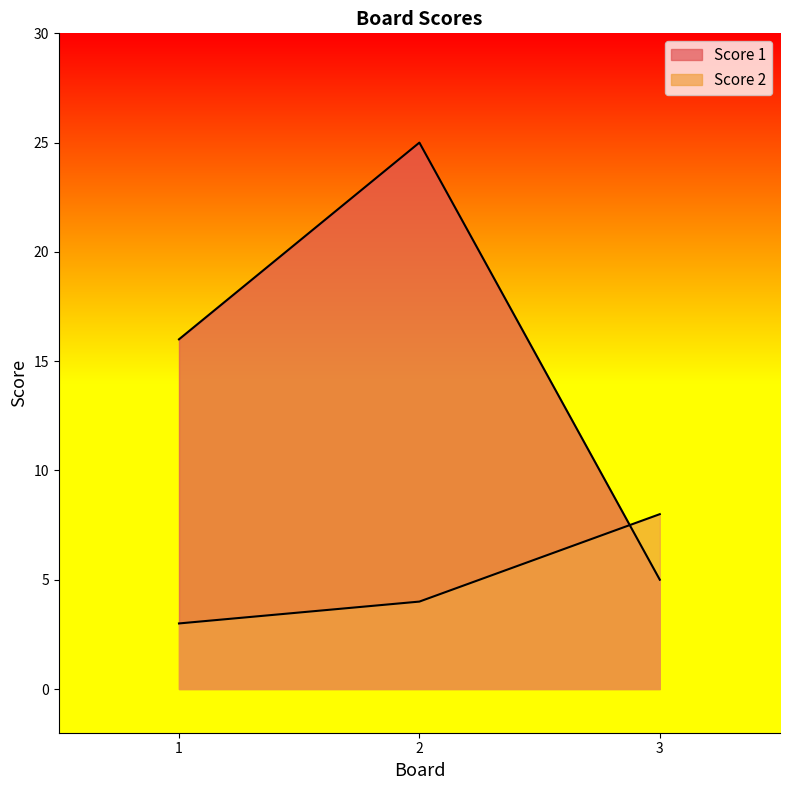

How many distinct data groups are displayed?

2